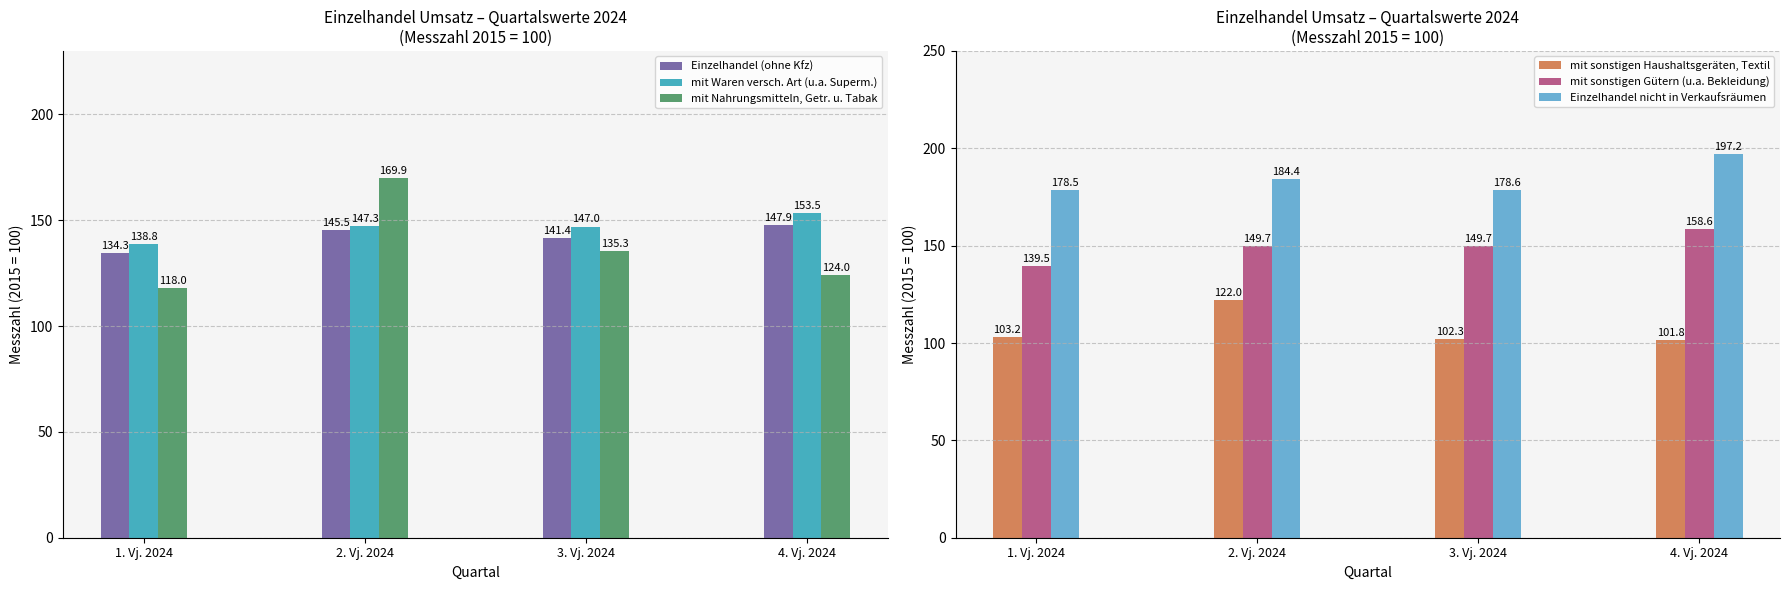

What is the difference between the second highest and second lowest values in the Einzelhandel nicht in Verkaufsräumen series?

5.8